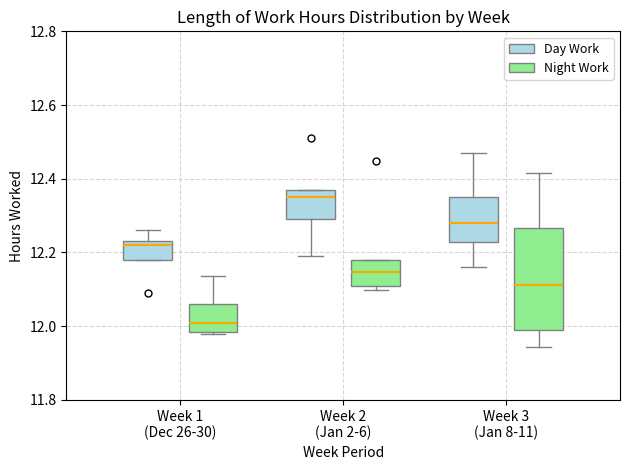

Reading left to right, transcribe this box plot: for each box, give where its median line is, the range the box spans, and where its two whiskers end, as read against the y-axis. The values are not printed on the chart, so give them approximately, as read against the axis.

Week 1 (Dec 26-30) (Day Work): median 12.22, box 12.18 to 12.24, whiskers 12.18 to 12.26
Week 1 (Dec 26-30) (Night Work): median 12.00, box 11.98 to 12.06, whiskers 11.98 to 12.14
Week 2 (Jan 2-6) (Day Work): median 12.36, box 12.30 to 12.38, whiskers 12.20 to 12.38
Week 2 (Jan 2-6) (Night Work): median 12.14, box 12.10 to 12.18, whiskers 12.10 (just below the box's lower edge) to 12.18
Week 3 (Jan 8-11) (Day Work): median 12.28, box 12.22 to 12.36, whiskers 12.16 to 12.48
Week 3 (Jan 8-11) (Night Work): median 12.12, box 12.00 to 12.26, whiskers 11.94 to 12.42